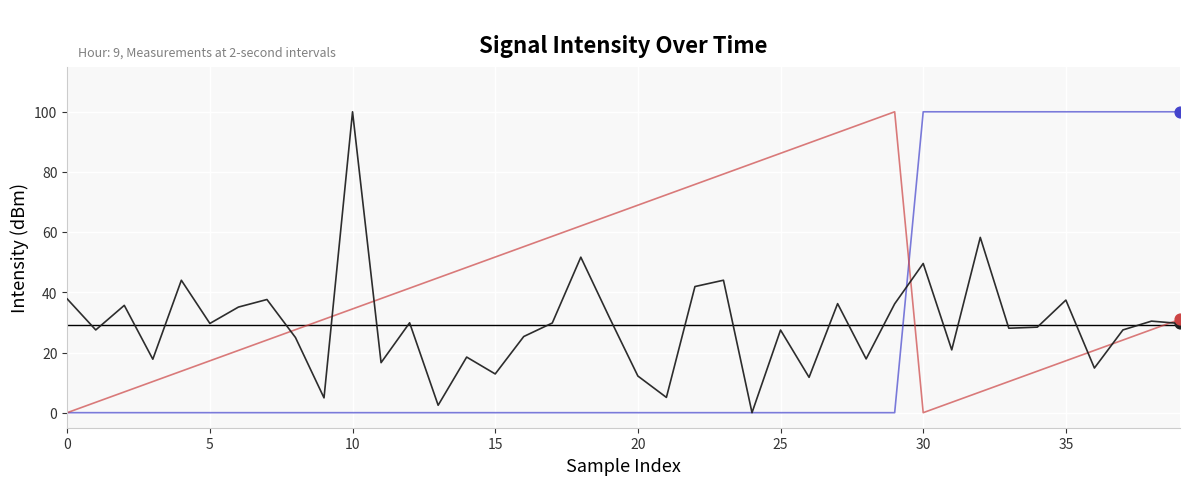

What is the greatest value displayed?

100.0